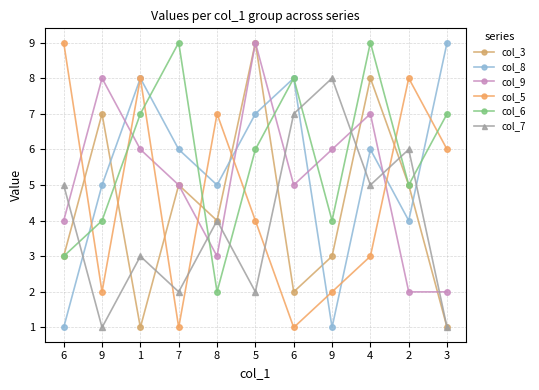

Which series has the largest range (max minus min)?

col_3